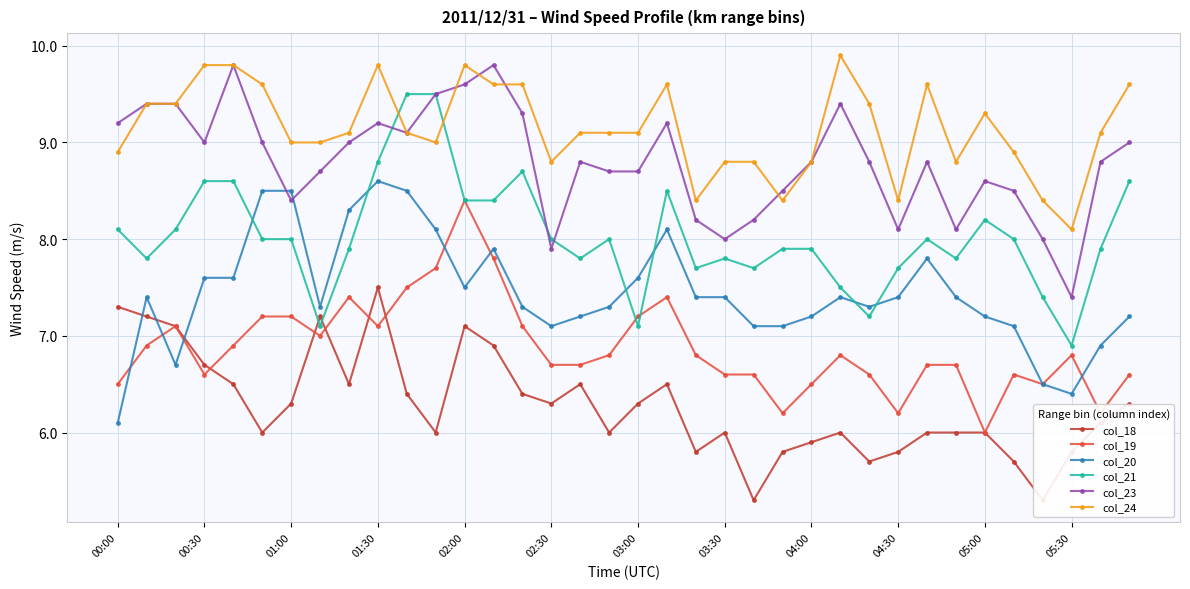

List the series in order of their peak value, highest first.

col_24, col_23, col_21, col_20, col_19, col_18